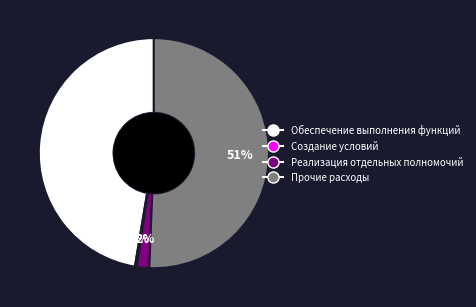

True or false: Прочие расходы accounts for 51% of the total.

True